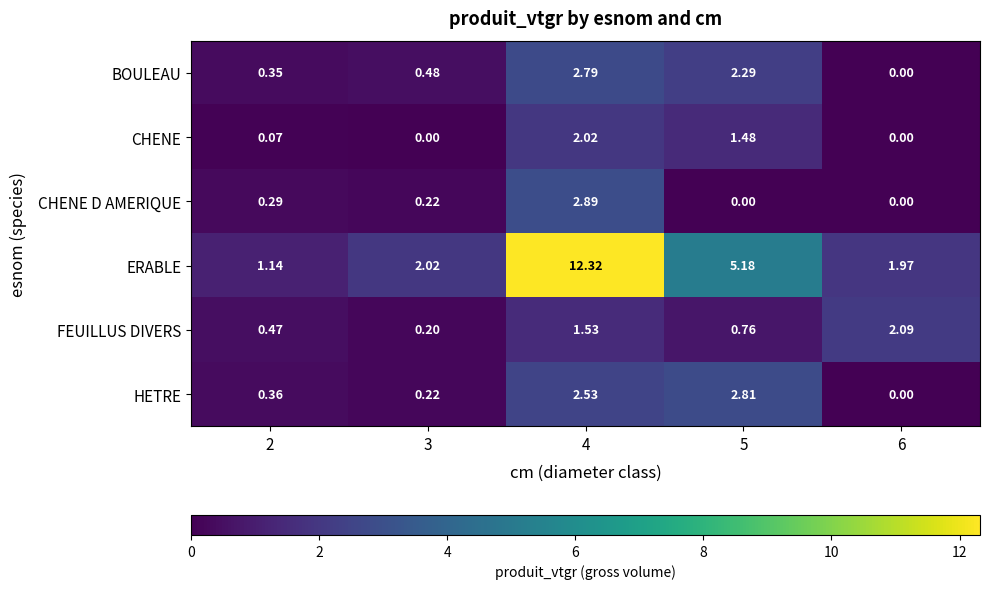

Which series has the largest total across all categories?

ERABLE